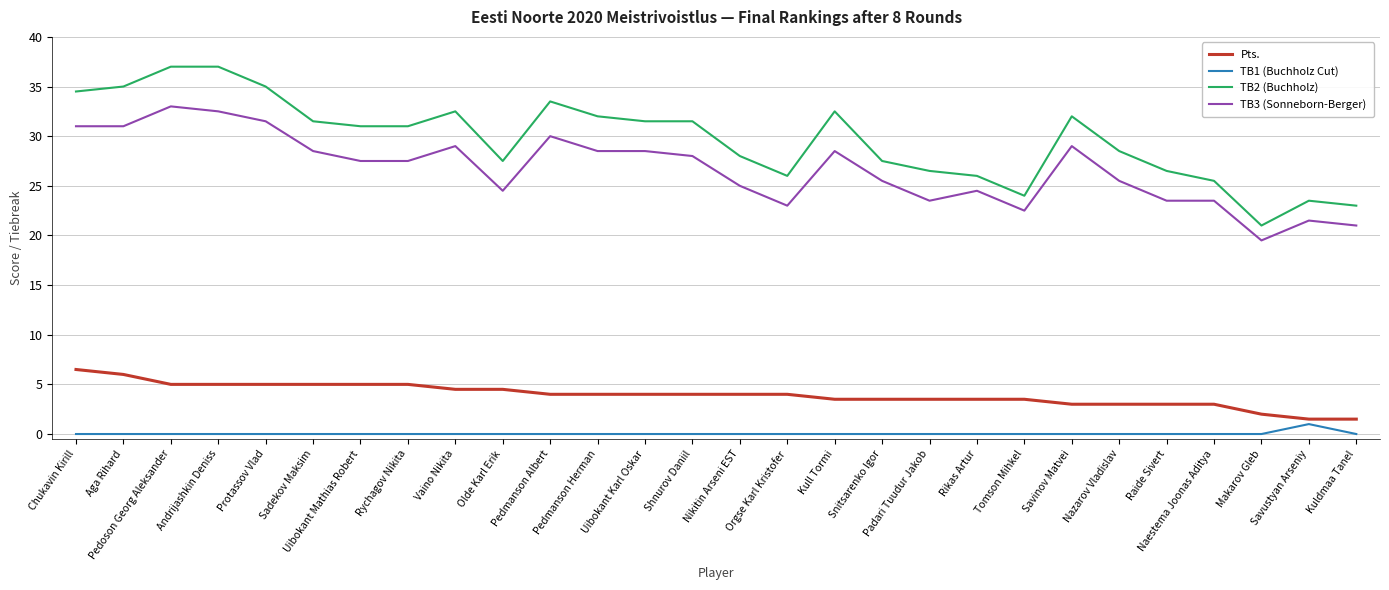

Is it true that Pts. equals 5.9 at Rikas Artur?

False